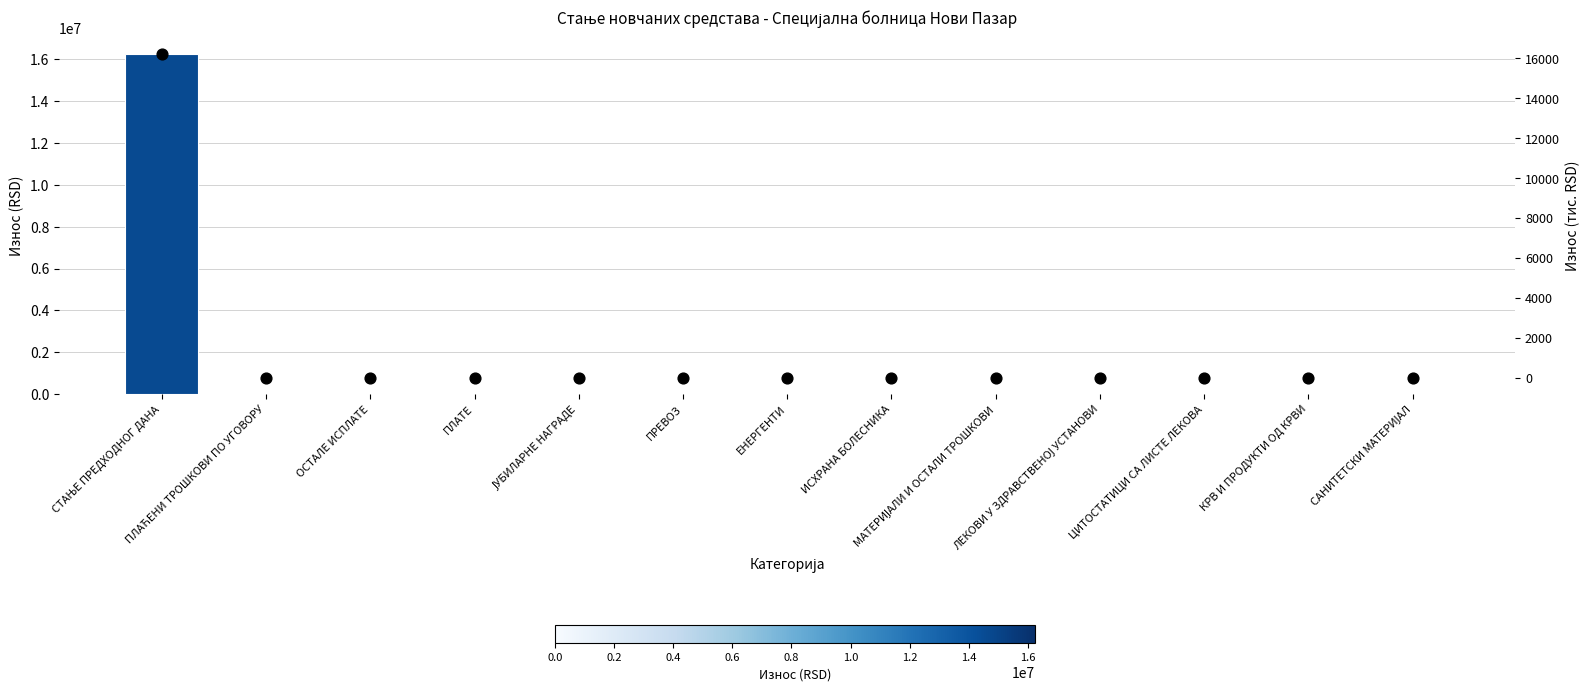

At how many categories does at least one series exceed 8689058?

1